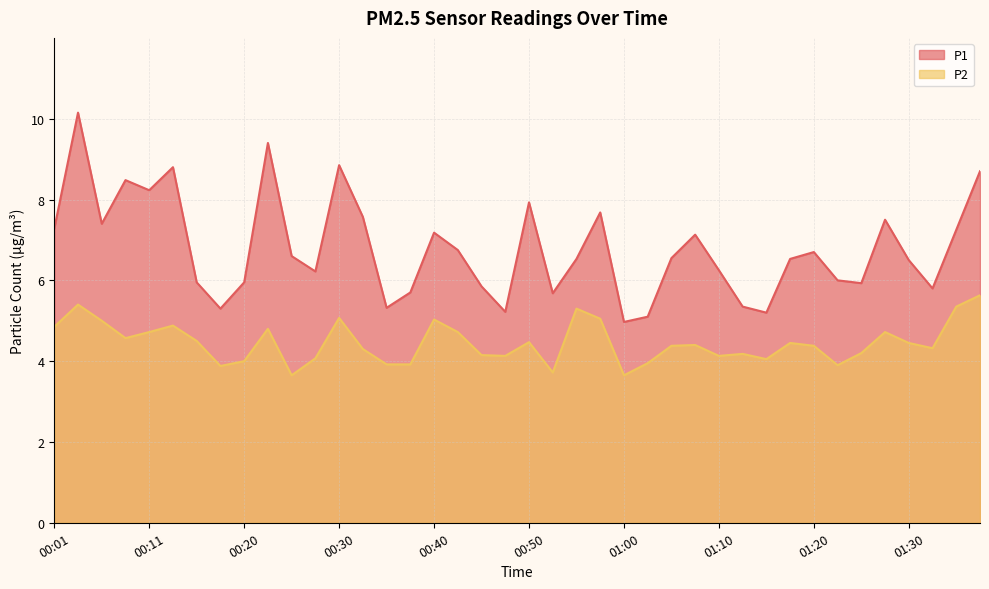

Reading right to left, what are all the values shown in this chart?

P1: 01:38=8.7	01:35=7.2	01:32=5.8	01:30=6.5	01:27=7.5	01:25=5.9	01:22=6.0	01:20=6.7	01:17=6.5	01:15=5.2	01:12=5.3	01:10=6.2	01:07=7.1	01:05=6.5	01:02=5.1	01:00=5.0	00:57=7.7	00:55=6.5	00:52=5.7	00:50=7.9	00:47=5.2	00:45=5.8	00:42=6.8	00:40=7.2	00:38=5.7	00:35=5.3	00:33=7.6	00:30=8.8	00:28=6.2	00:25=6.6	00:23=9.4	00:20=6.0	00:18=5.3	00:16=6.0	00:13=8.8	00:11=8.2	00:08=8.5	00:06=7.4	00:03=10.2	00:01=7.3
P2: 01:38=5.6	01:35=5.3	01:32=4.3	01:30=4.5	01:27=4.7	01:25=4.2	01:22=3.9	01:20=4.4	01:17=4.5	01:15=4.0	01:12=4.2	01:10=4.1	01:07=4.4	01:05=4.4	01:02=4.0	01:00=3.6	00:57=5.0	00:55=5.3	00:52=3.7	00:50=4.5	00:47=4.1	00:45=4.2	00:42=4.7	00:40=5.0	00:38=3.9	00:35=3.9	00:33=4.3	00:30=5.1	00:28=4.1	00:25=3.6	00:23=4.8	00:20=4.0	00:18=3.9	00:16=4.5	00:13=4.9	00:11=4.7	00:08=4.6	00:06=5.0	00:03=5.4	00:01=4.8